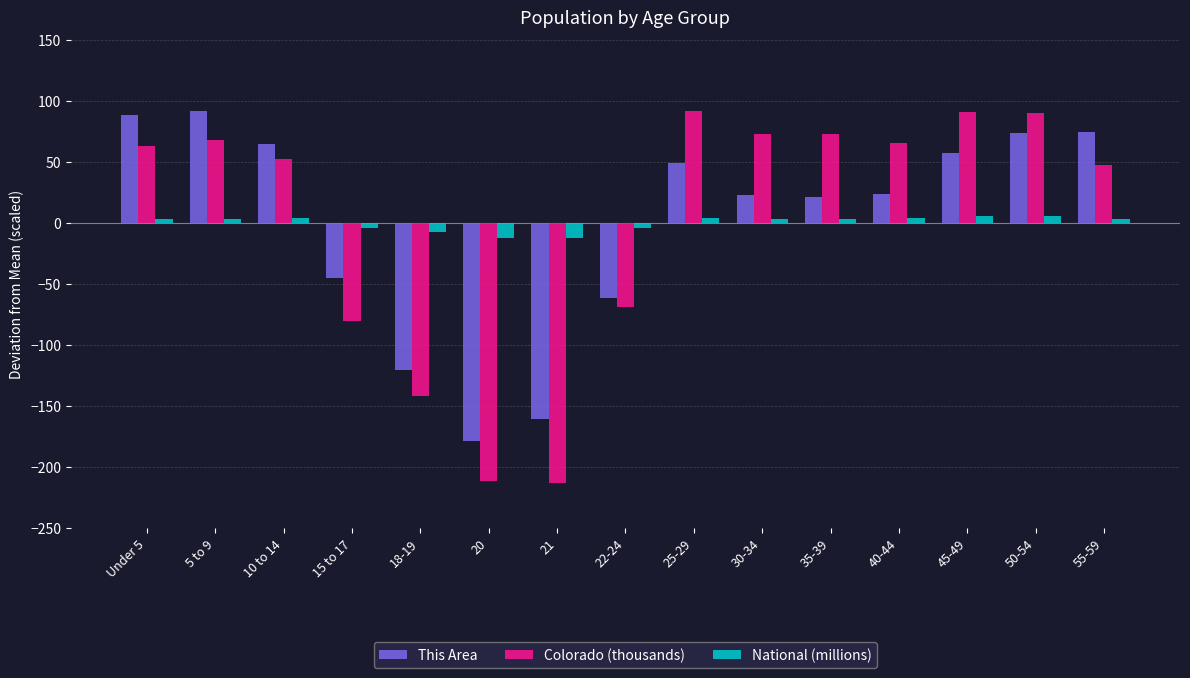

Where does the This Area series first go above 23?

Under 5